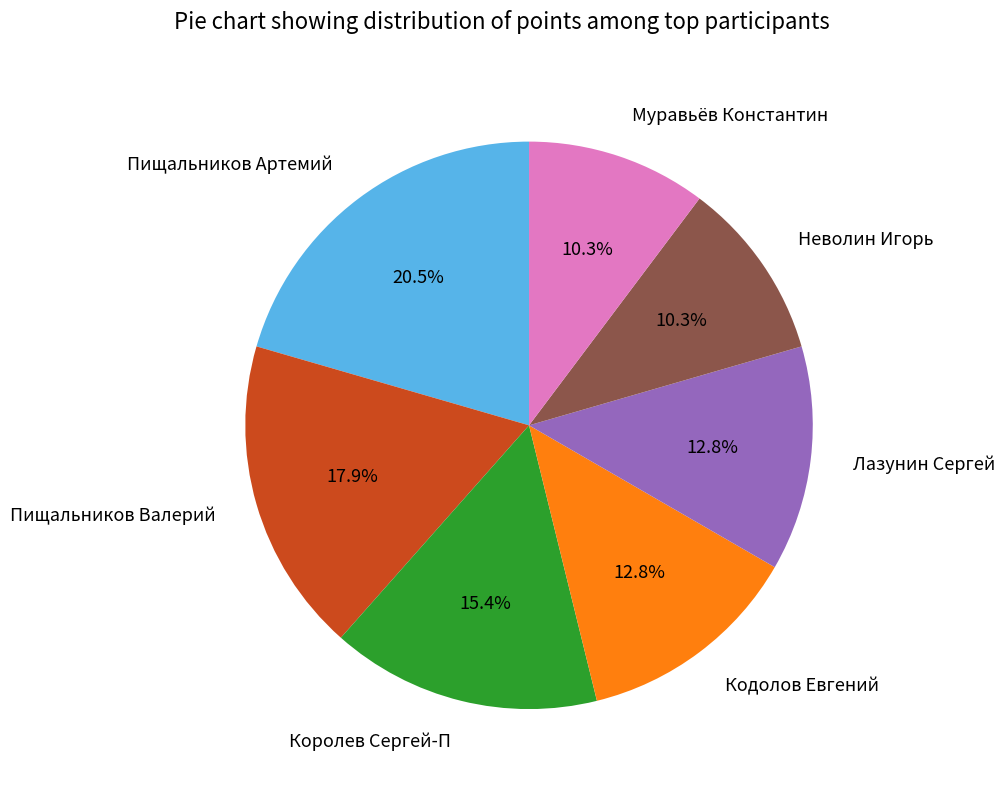

Is there a majority slice in this chart?

No